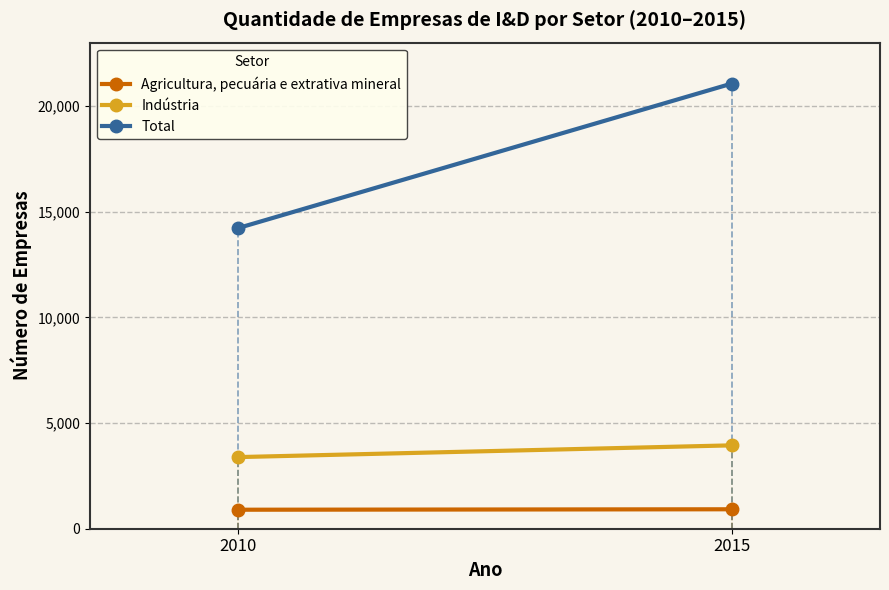

Reading right to left, what are all the values shown in this chart?

Agricultura, pecuária e extrativa mineral: 2015=920	2010=899
Indústria: 2015=3945	2010=3389
Total: 2015=21064	2010=14224